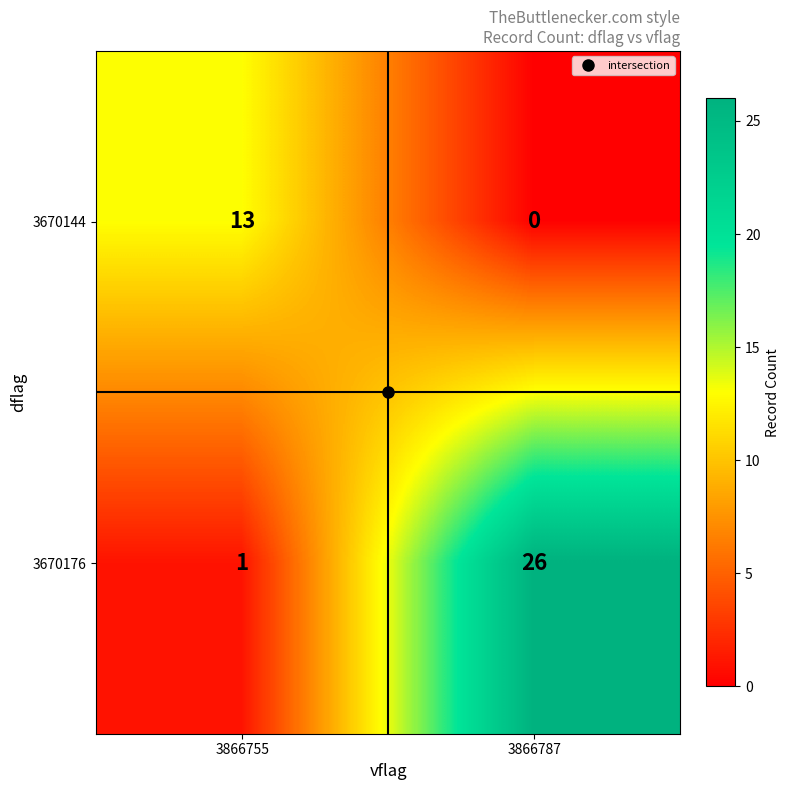

Where is 3670176 nearest to the value 13?

3866755